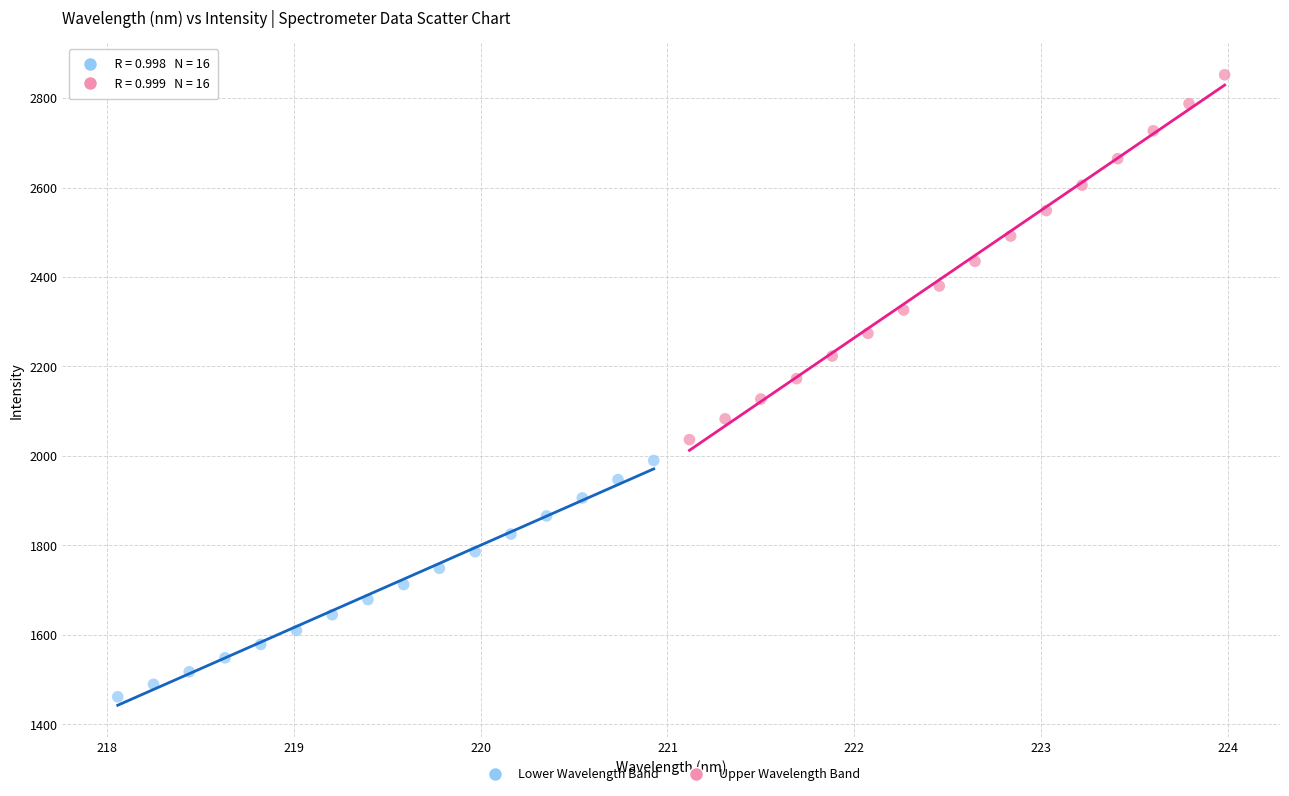

Which series contains the highest Y value?

Upper Wavelength Band